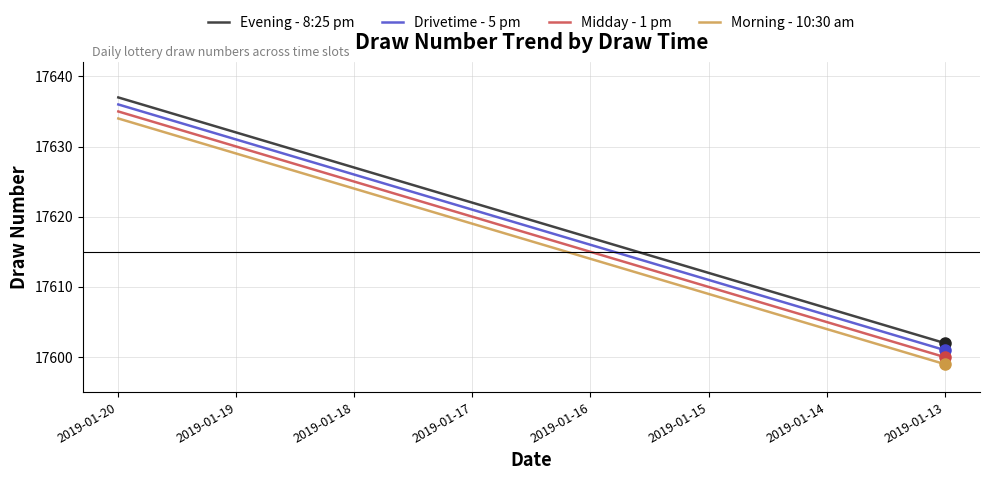

Count the number of data series in this chart.

4